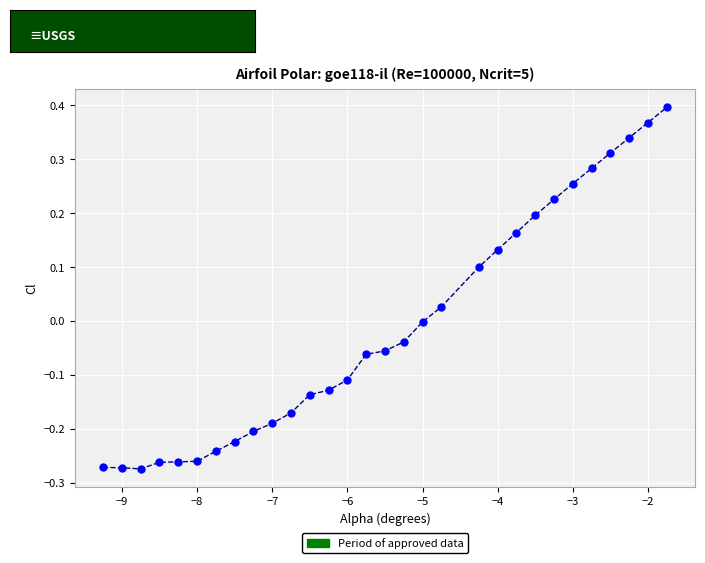

What is the range of X values (max minus min)?

7.5